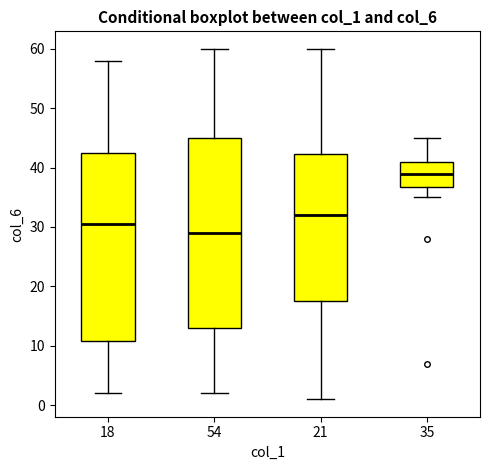

Where is the lower edge of the box at x = 54 on the y-axis? The values are not printed on the chart, so give them approximately, as read against the axis.

13